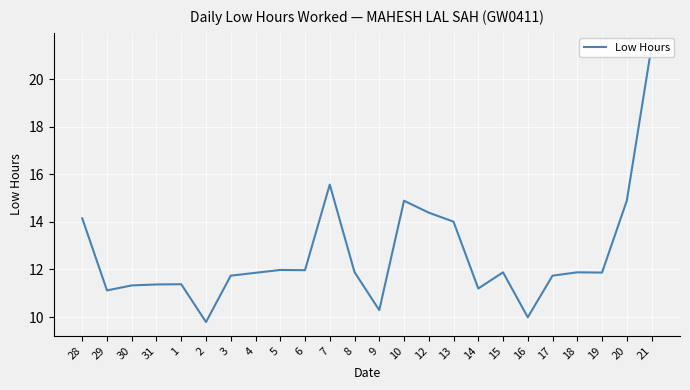

Which label corresponds to the smallest value in the chart?

2